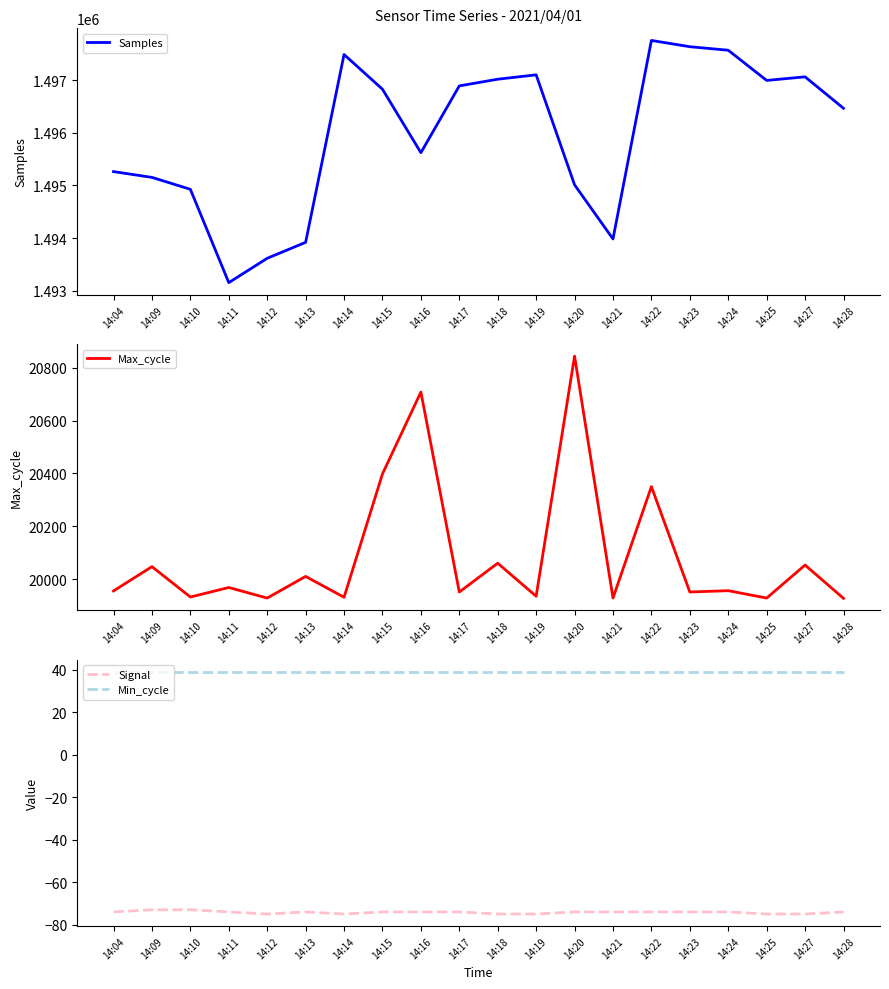

Is this an area chart (filled region under the line)?

No